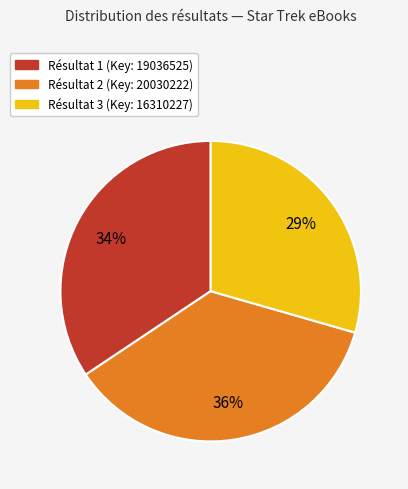

How many segments does this pie chart have?

3